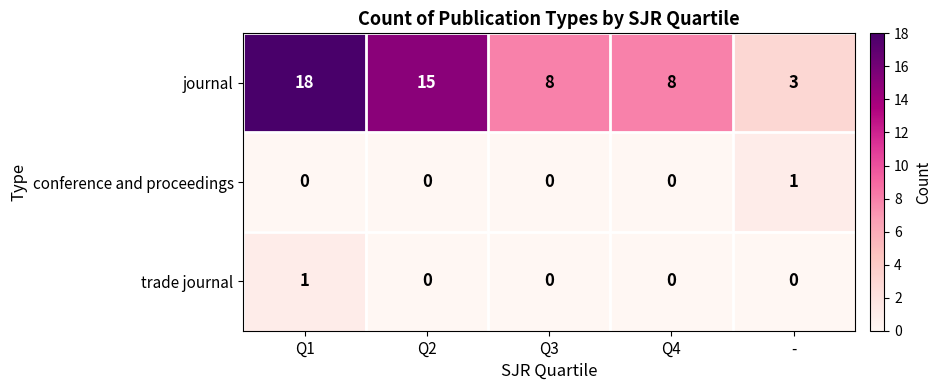

What is the maximum value shown in the chart?

18